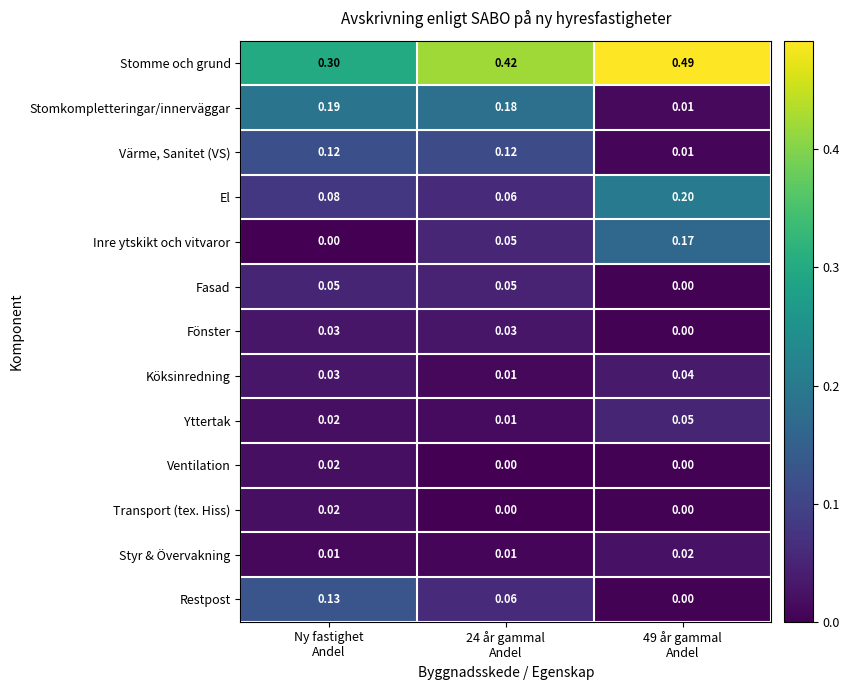

Which series has the largest range (max minus min)?

Stomme och grund